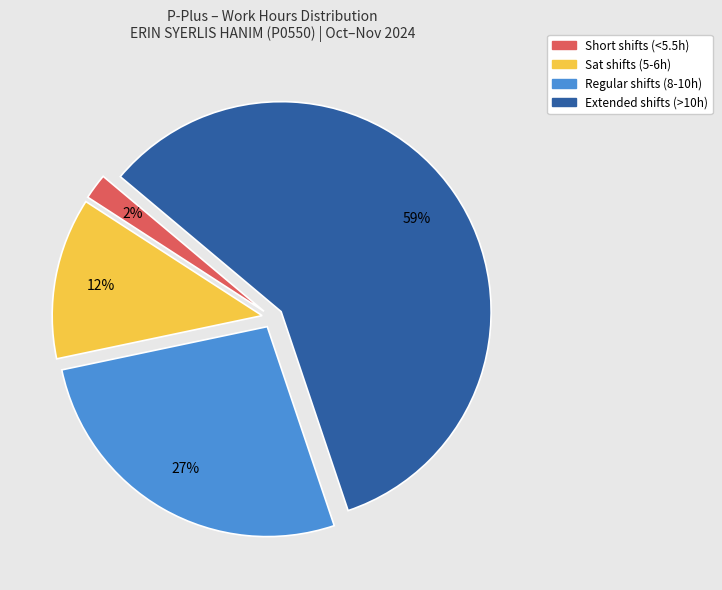

Is there a majority slice in this chart?

Yes